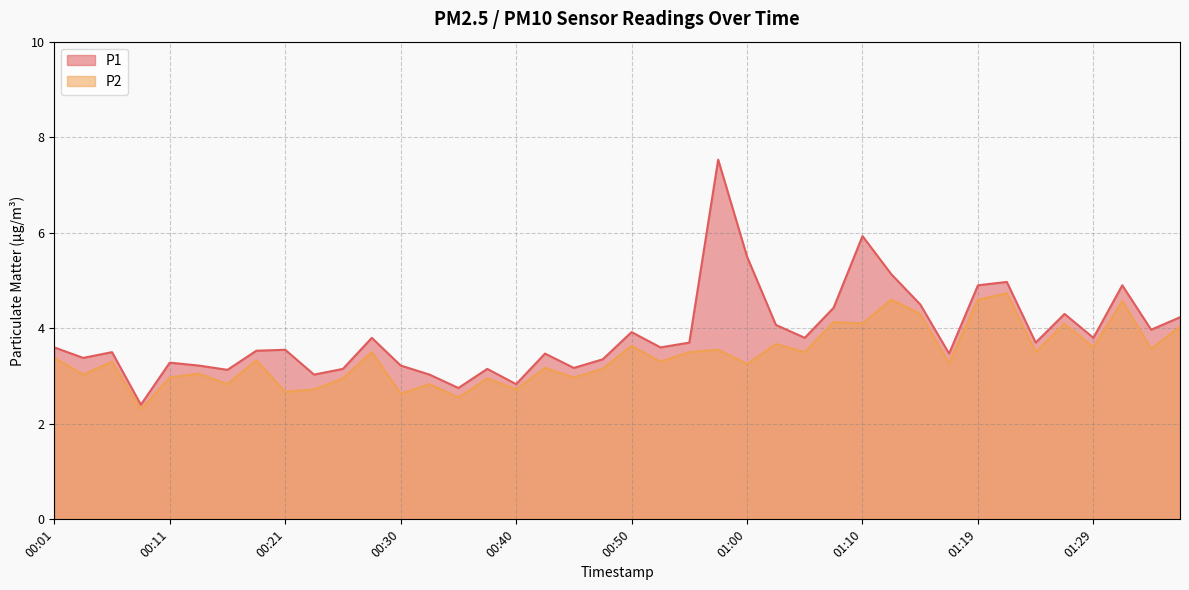

How many interior local peaks does the P2 series have?

15